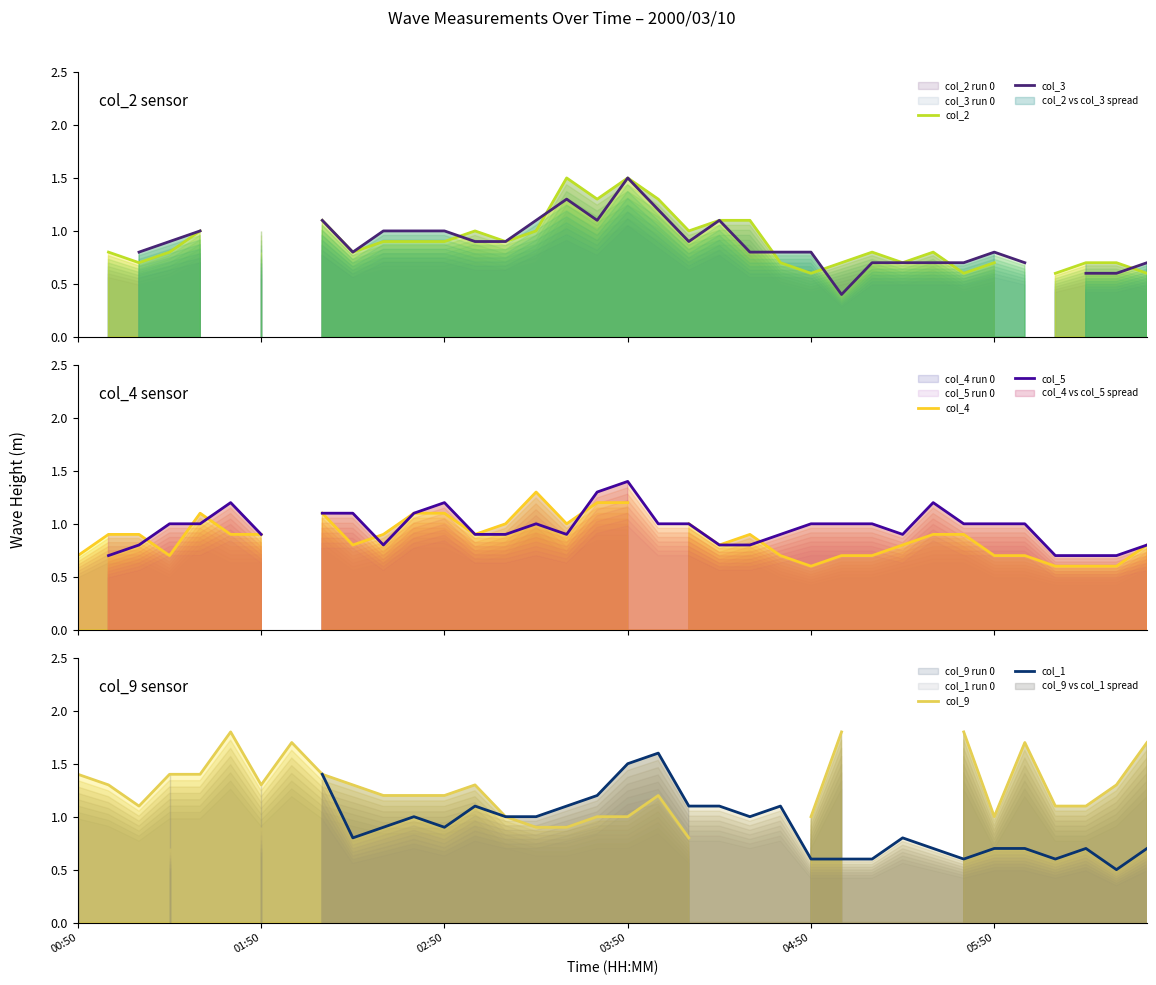

Which series changed the most between 25 and 30?

col_9